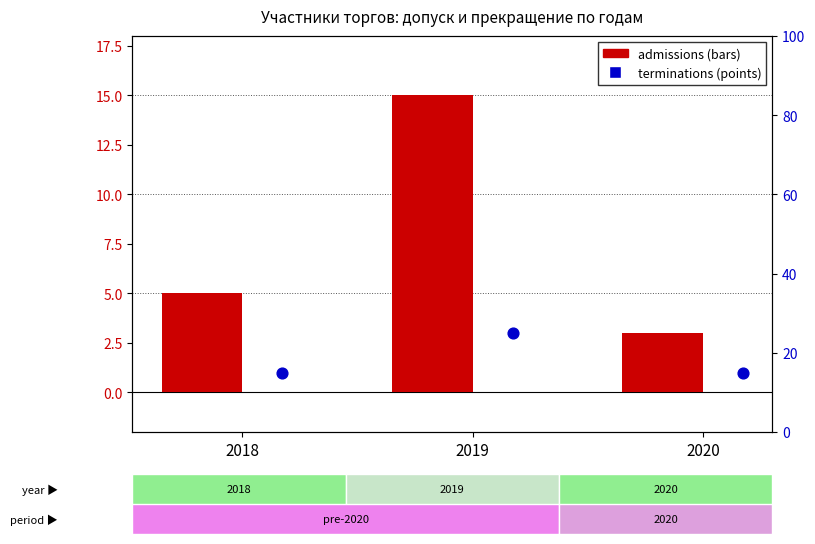

Which series has the largest total across all categories?

admissions